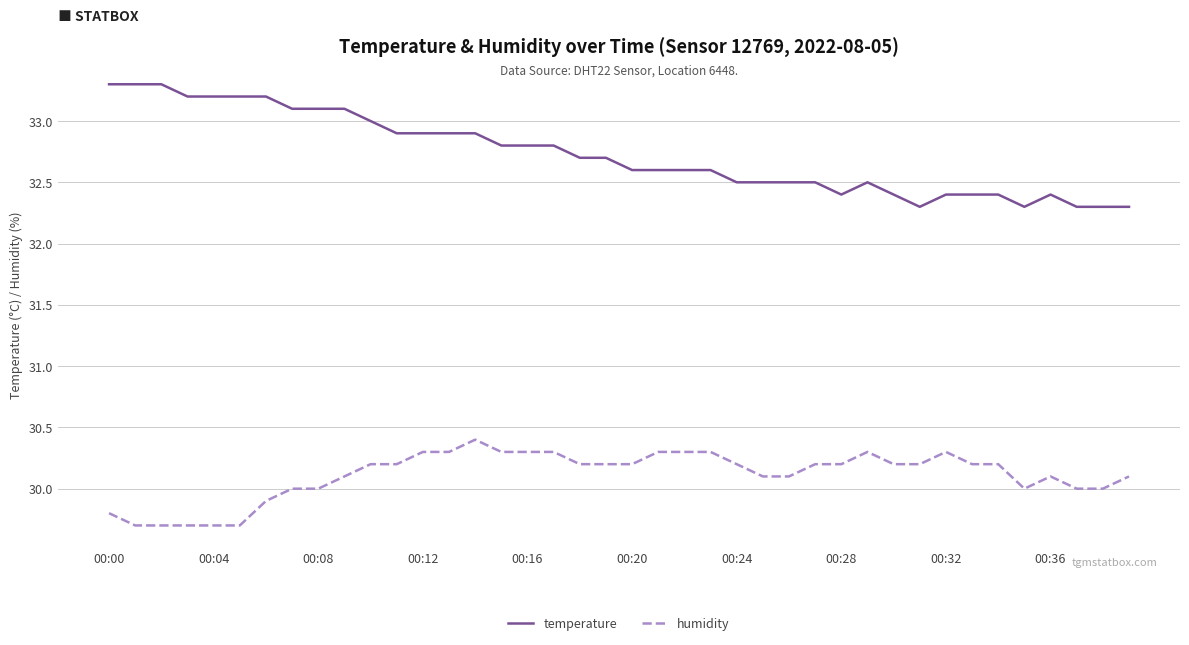

What is the smallest value displayed?

29.7